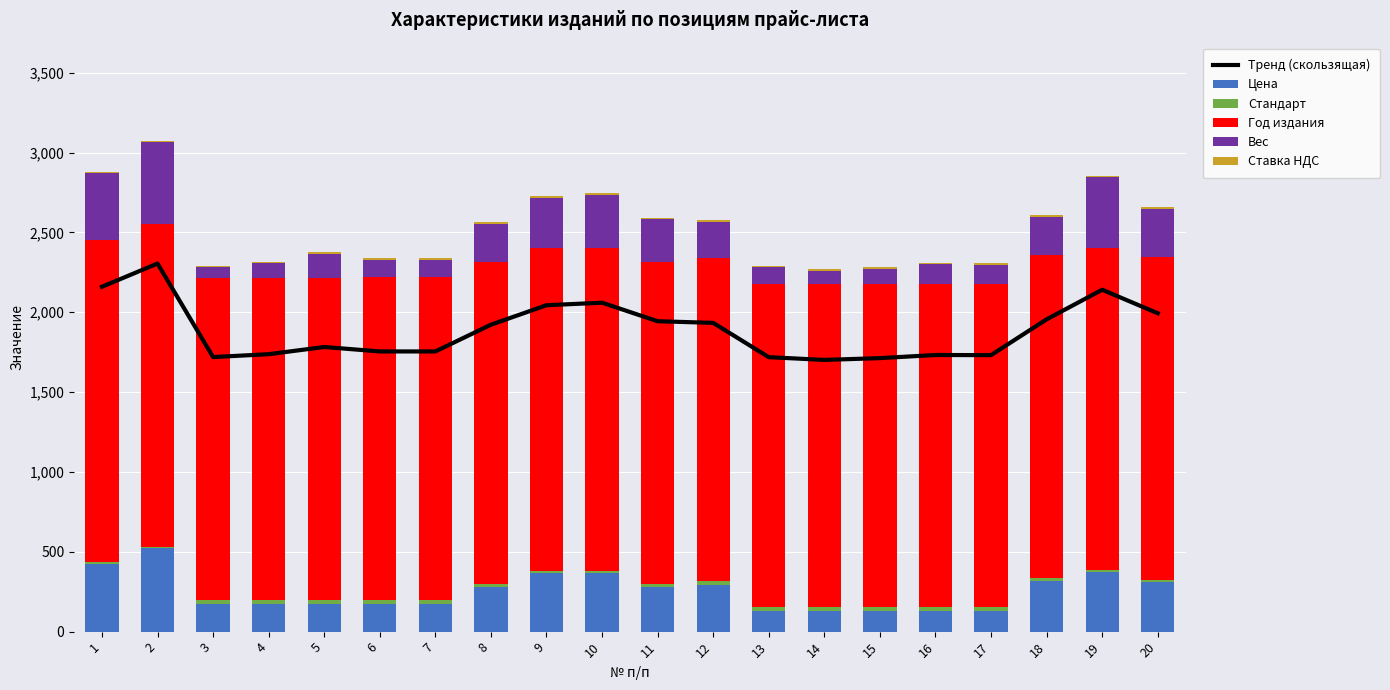

Are the bars horizontal?

No